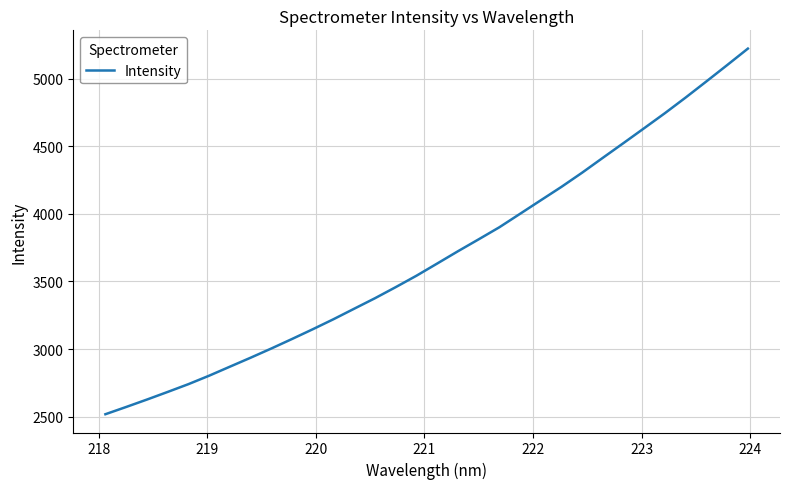

Does the chart have visible grid lines?

Yes